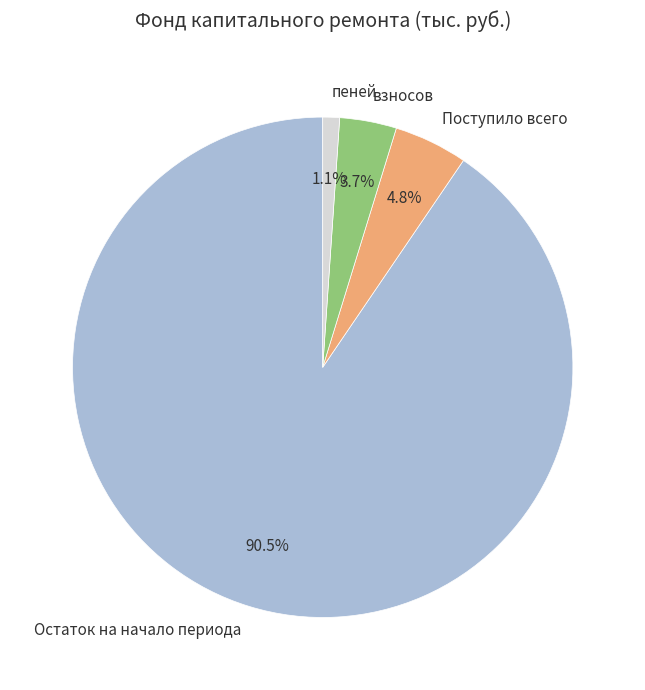

How much of the chart is everything except Поступило всего?

95.2%